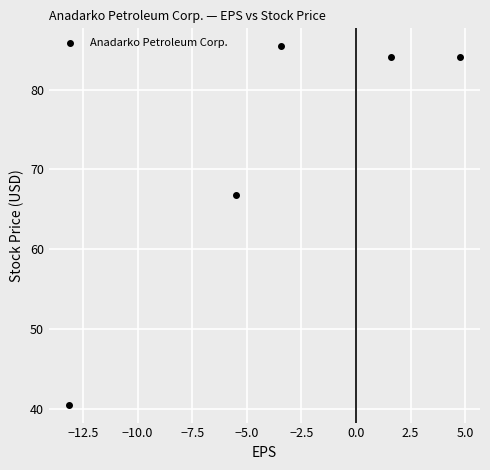

What is the average X value?

-3.1